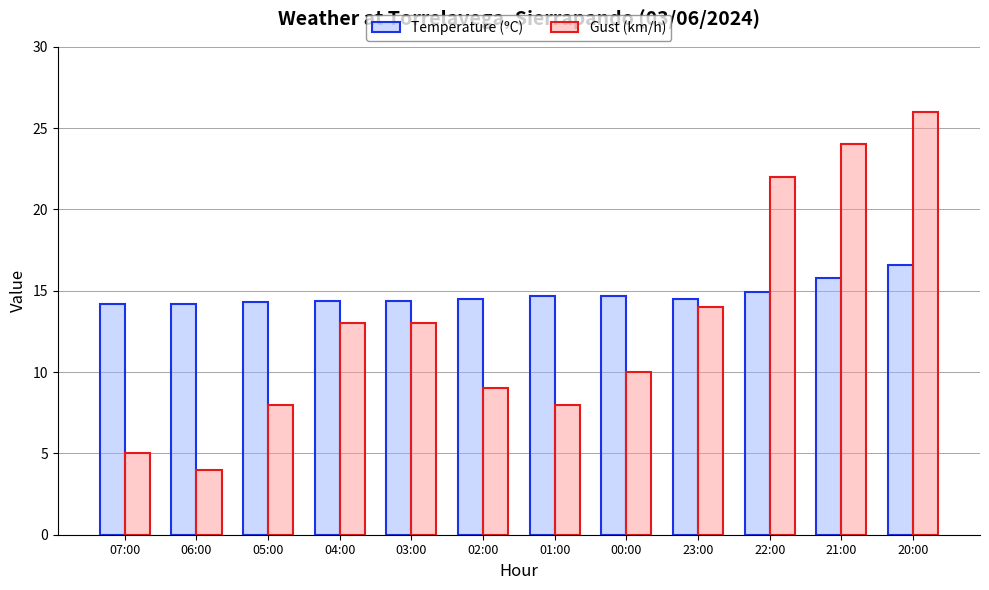

Rank the series by their maximum value, from lowest to highest.

Temperature (ºC), Gust (km/h)